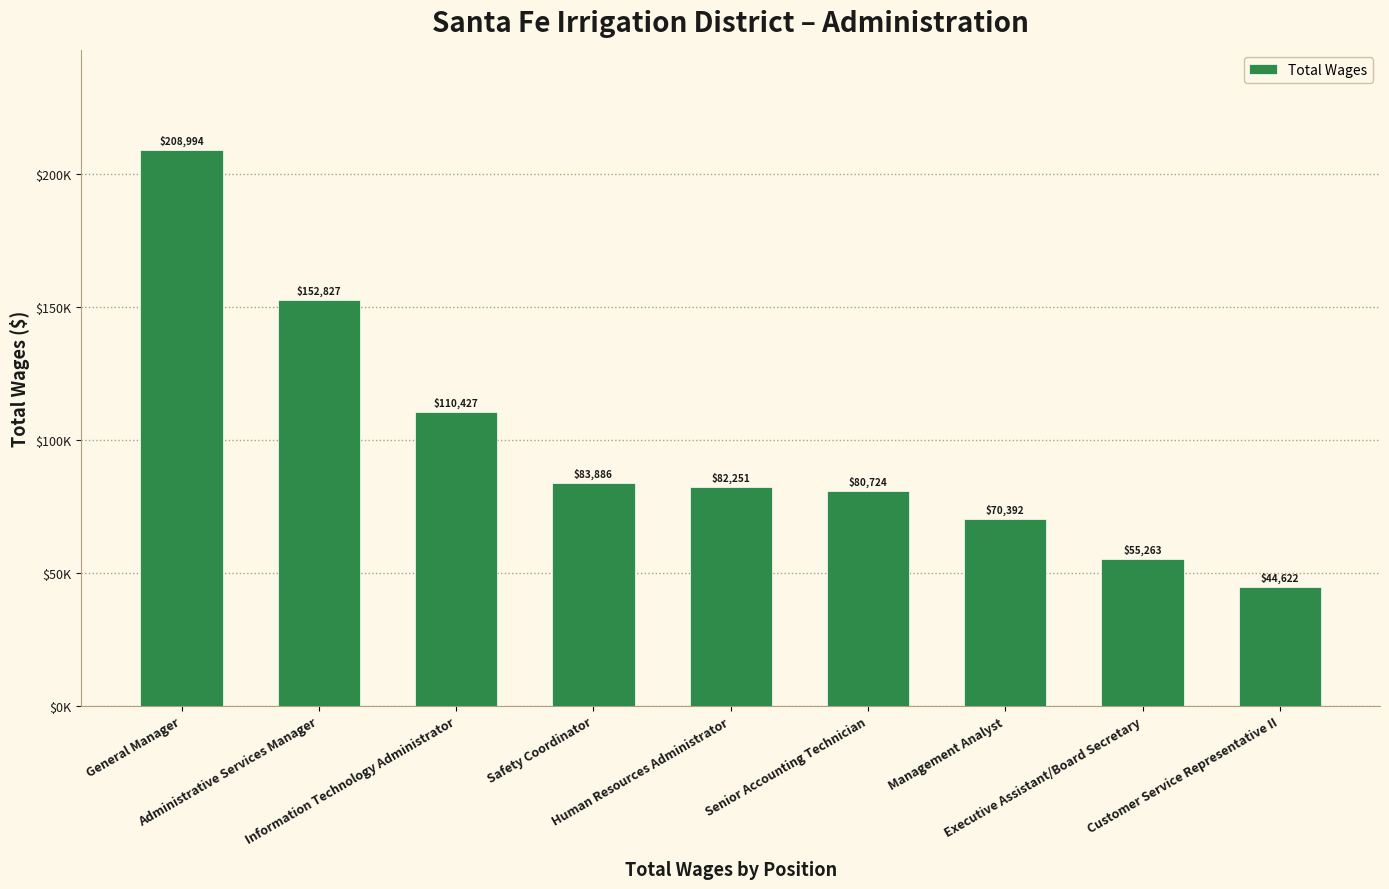

Is it true that the value at Customer Service Representative II is 44622?

True